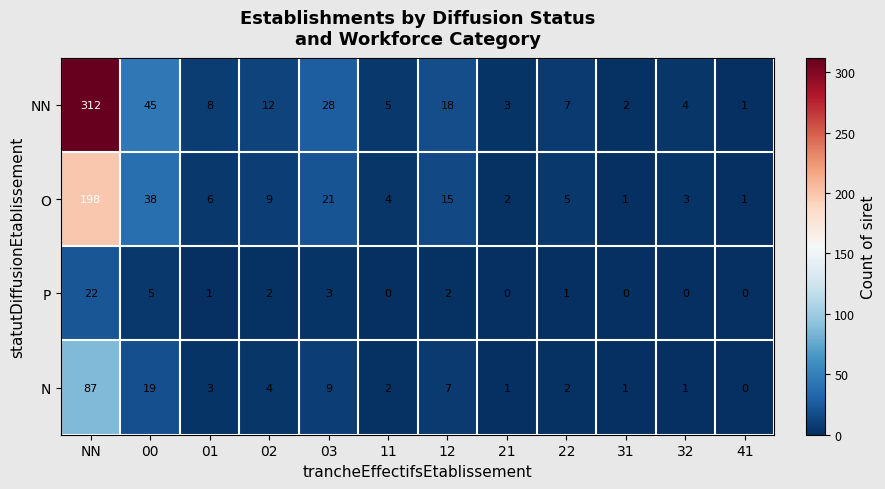

Between 03 and 12, which series saw the biggest shift?

NN